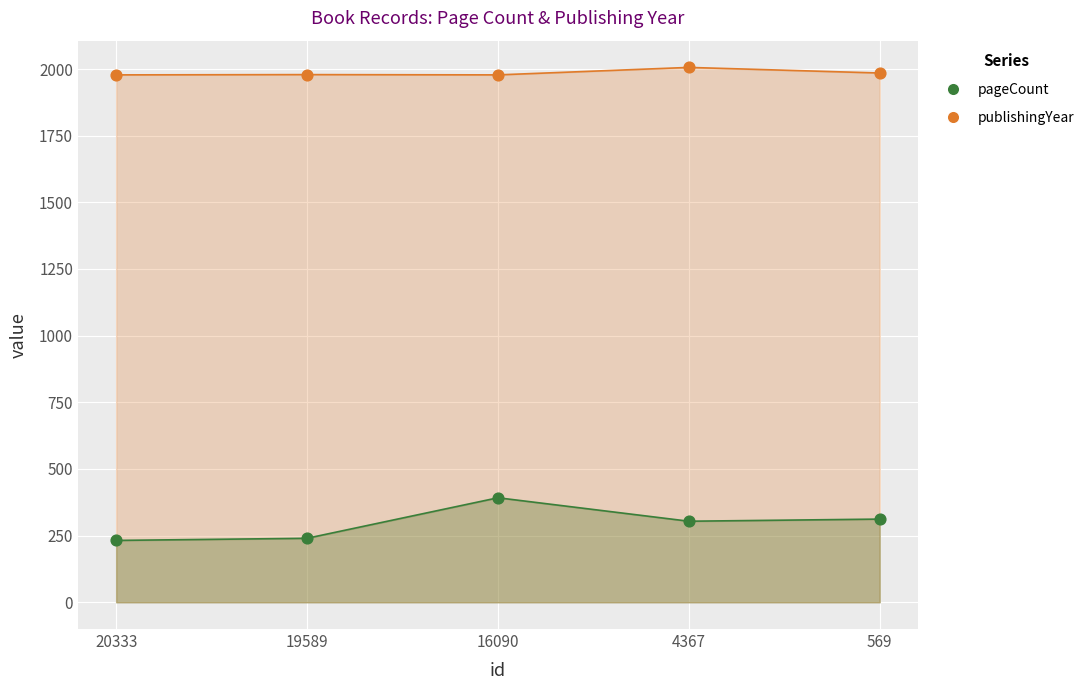

Which series reaches the minimum Y coordinate?

pageCount